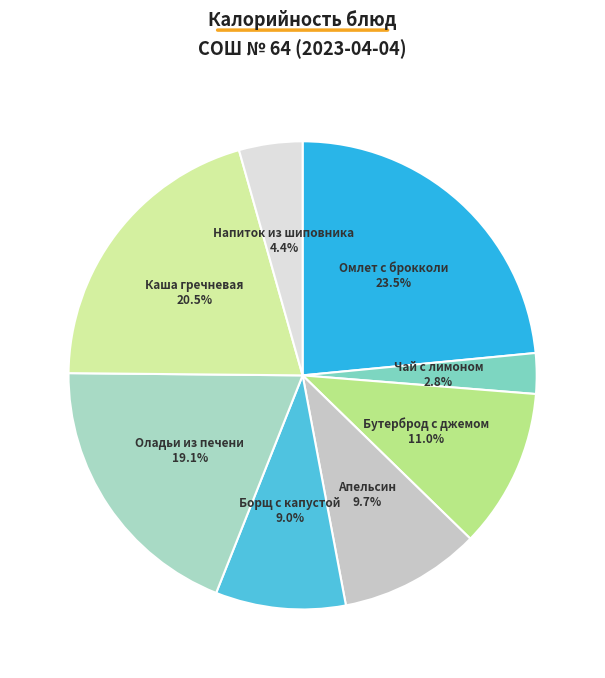

Combined, do Борщ с капустой and Бутерброд с джемом account for over 50%?

No